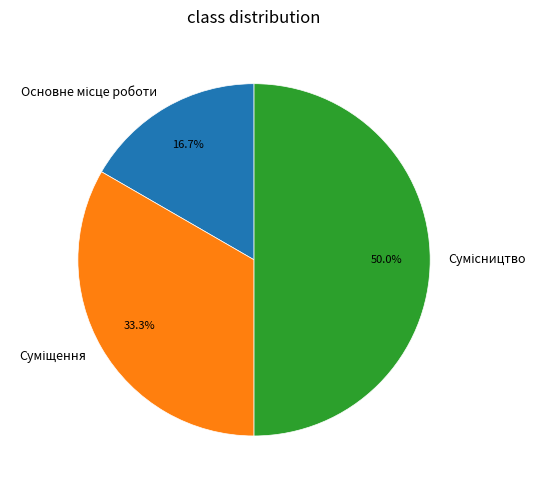

What is the change in value from Основне місце роботи to Суміщення?

+1